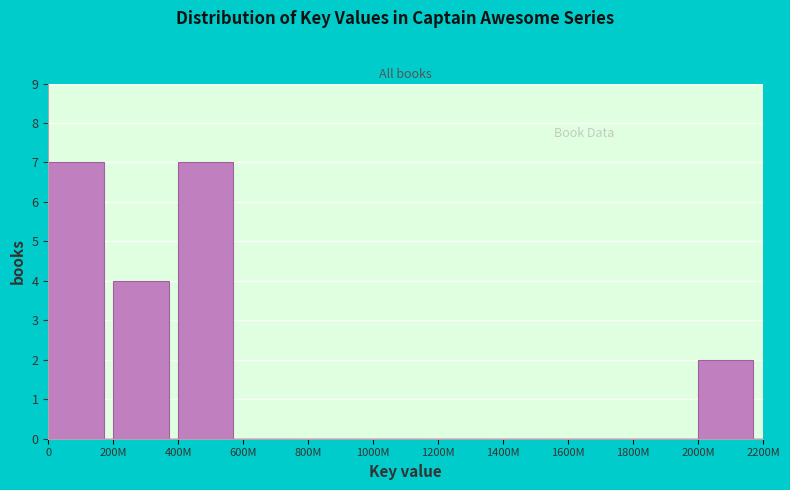

Reading right to left, what are all the values shown in this chart?

2000M=2	1800M=0	1600M=0	1400M=0	1200M=0	1000M=0	800M=0	600M=0	400M=7	200M=4	0=7